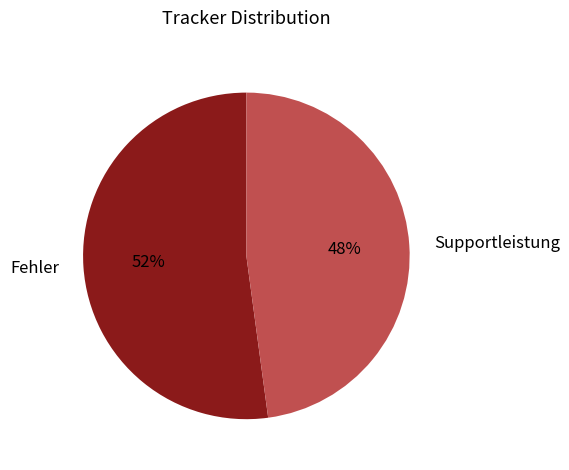

Do Fehler and Supportleistung together represent more than half of the pie?

Yes